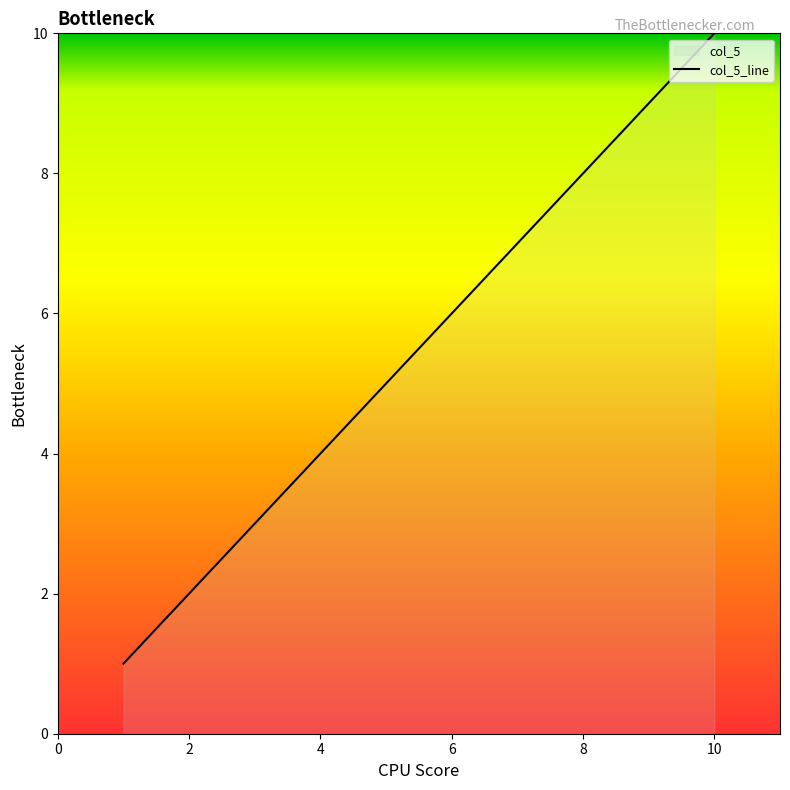

What is the change in value from 6 to 8?

+2